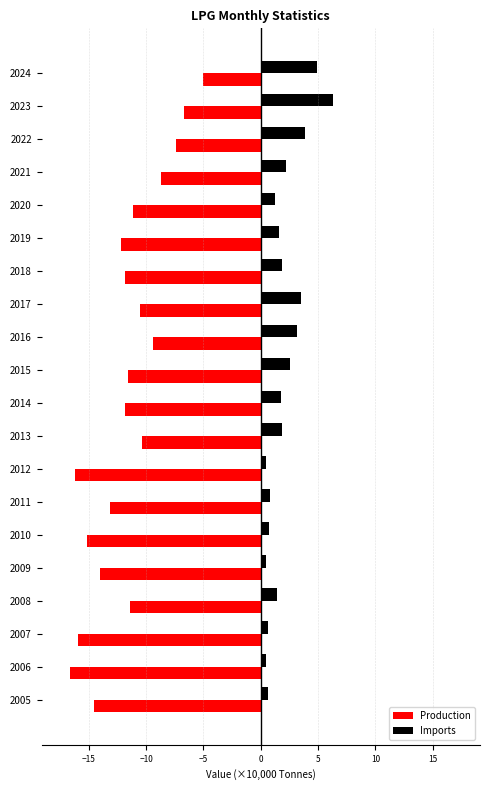

List the series in order of their peak value, highest first.

Imports, Production